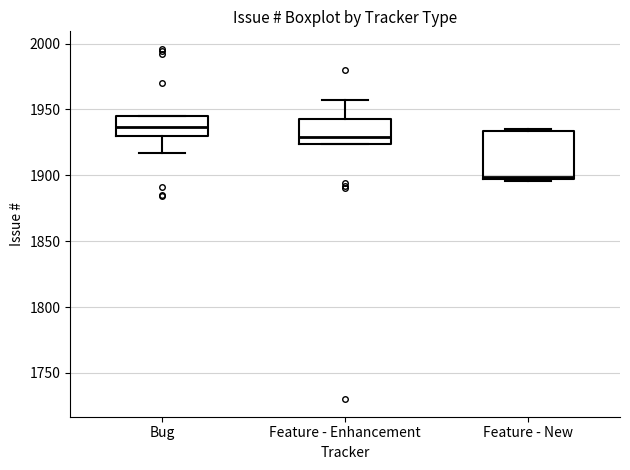

Reading left to right, read every box against the y-axis: the position of its median line, the range the box covers, and the ends of its whiskers. The values are not printed on the chart, so give them approximately, as read against the axis.

Bug: median 1935, box 1930 to 1945, whiskers 1915 to 1945
Feature - Enhancement: median 1930, box 1925 to 1945, whiskers 1925 to 1955
Feature - New: median 1900, box 1895 to 1935, whiskers 1895 to 1935